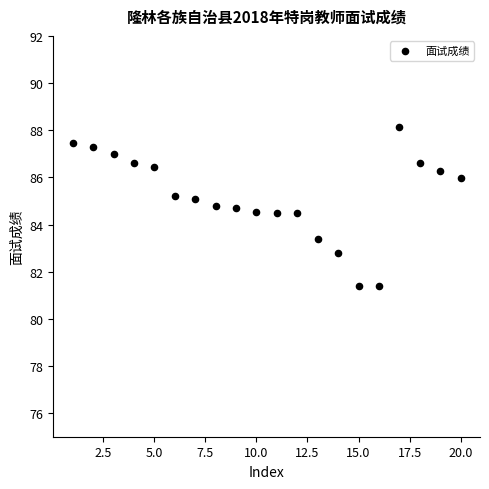

What is the range of Y values (max minus min)?

6.7